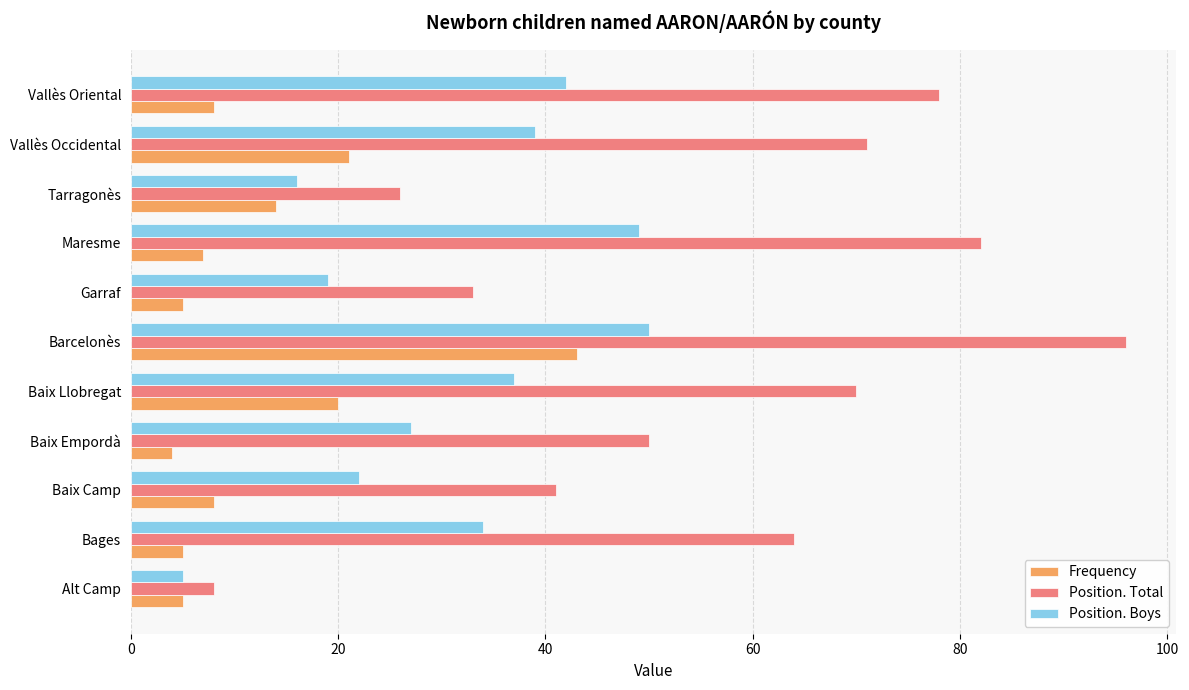

At which category is the sum across all series the highest?

Barcelonès